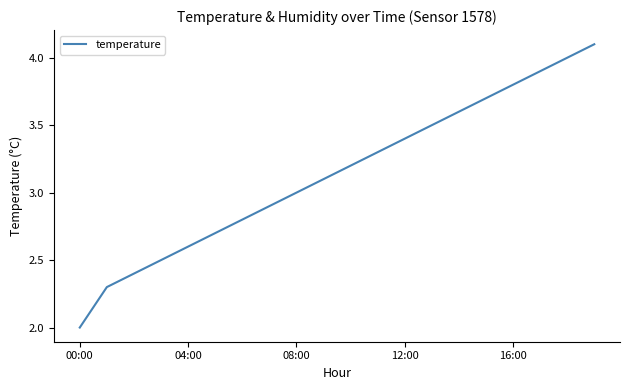

What is the difference between the maximum and minimum values?

2.1